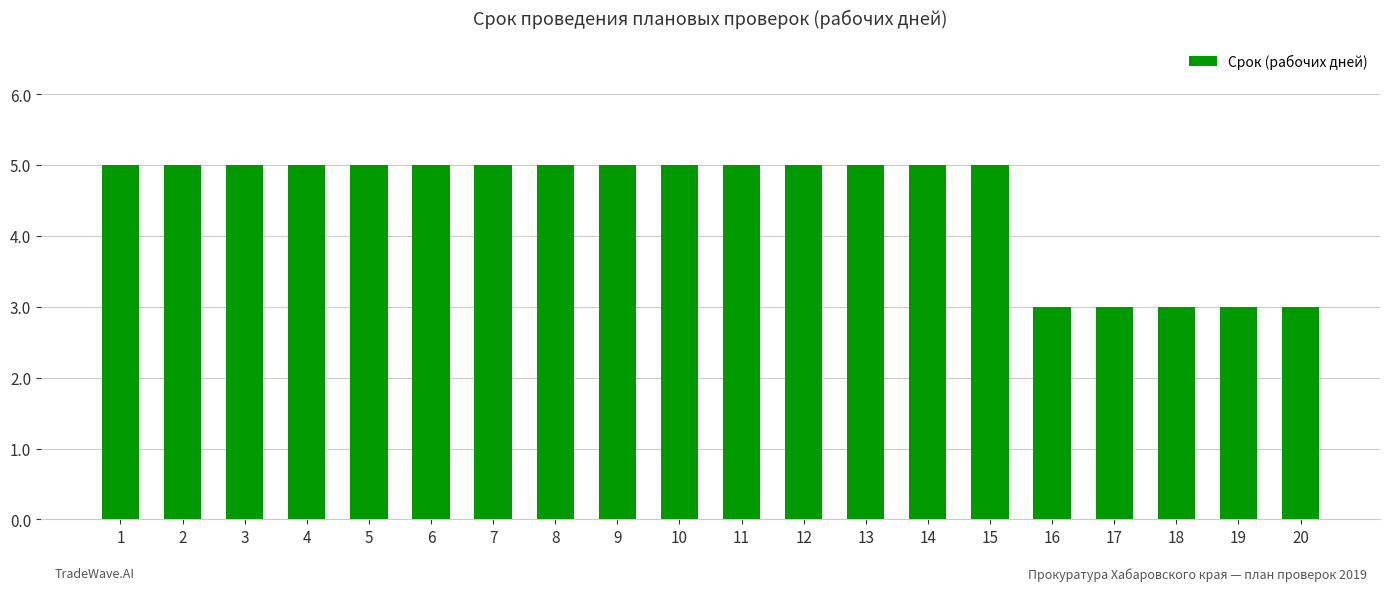

What is the minimum value shown in the chart?

3